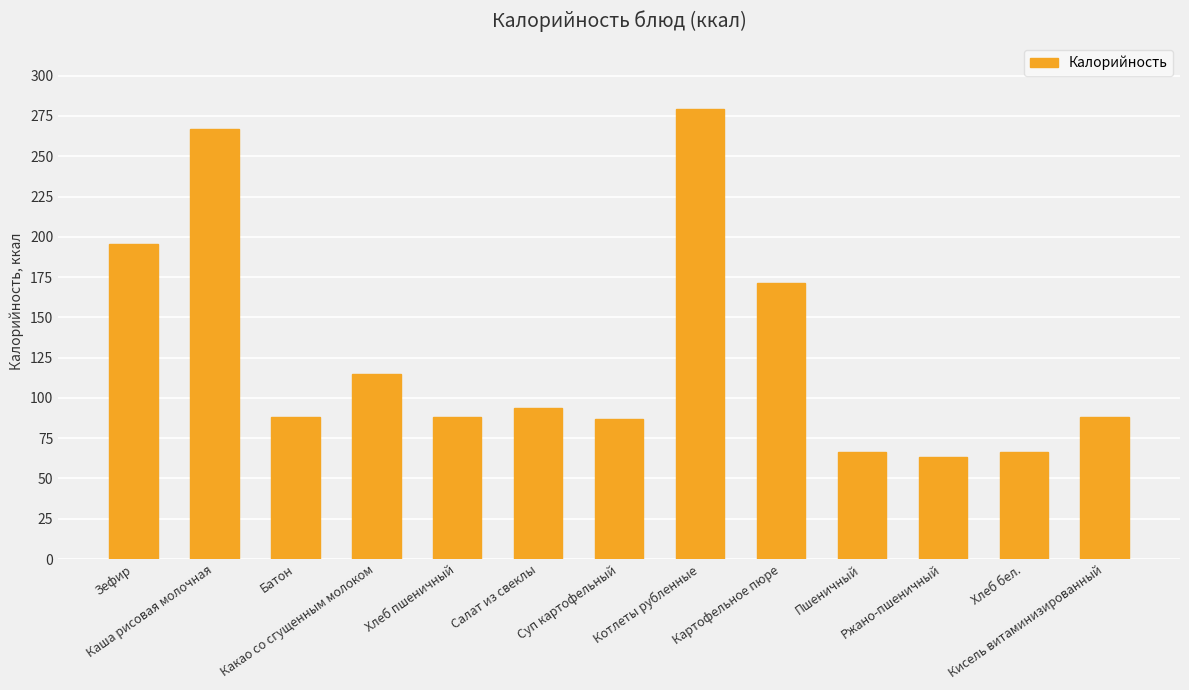

What is the minimum value shown in the chart?

63.3